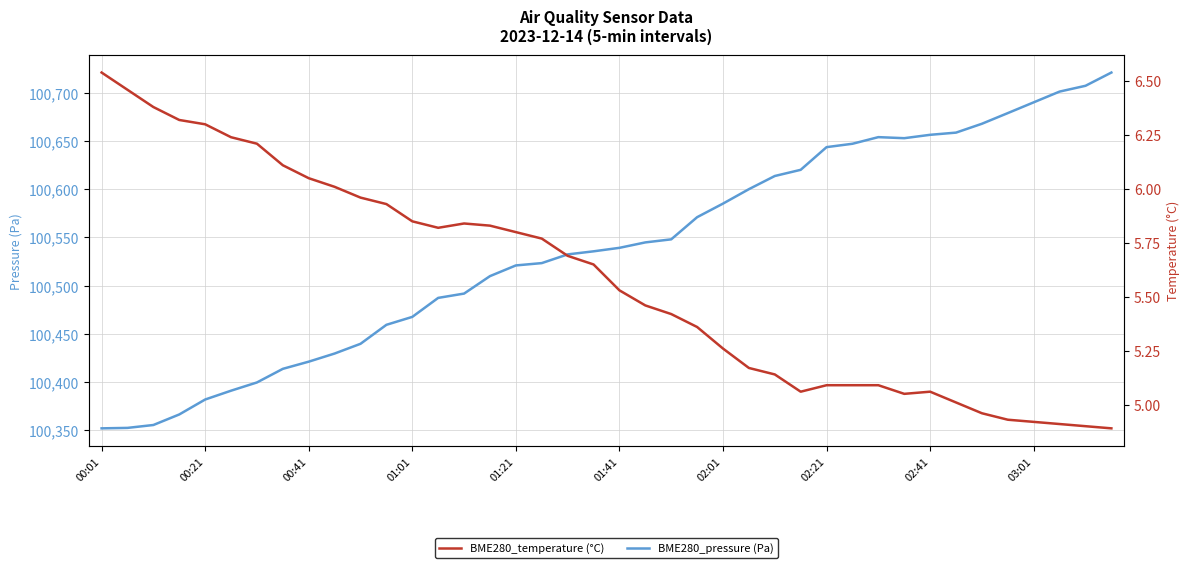

What are all the series names shown in the legend?

BME280_pressure (Pa), BME280_temperature (°C)